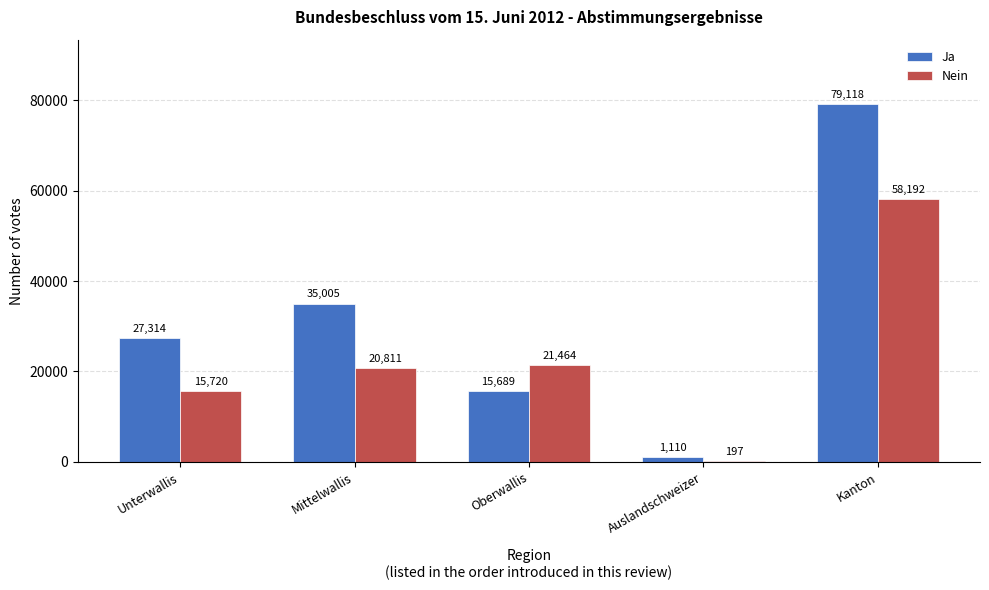

Reading right to left, transcribe all the data shown in this chart.

Ja: Kanton=79118	Auslandschweizer=1110	Oberwallis=15689	Mittelwallis=35005	Unterwallis=27314
Nein: Kanton=58192	Auslandschweizer=197	Oberwallis=21464	Mittelwallis=20811	Unterwallis=15720